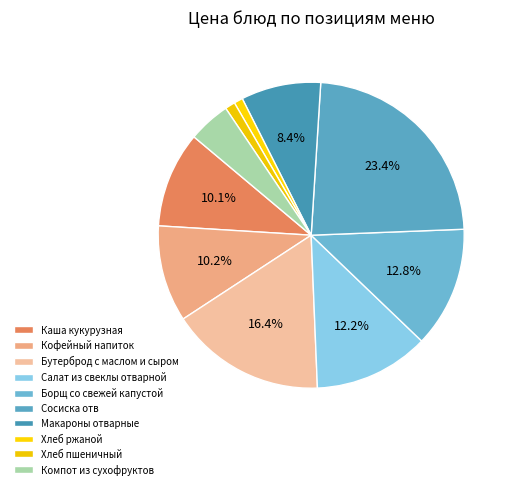

How many segments does this pie chart have?

10